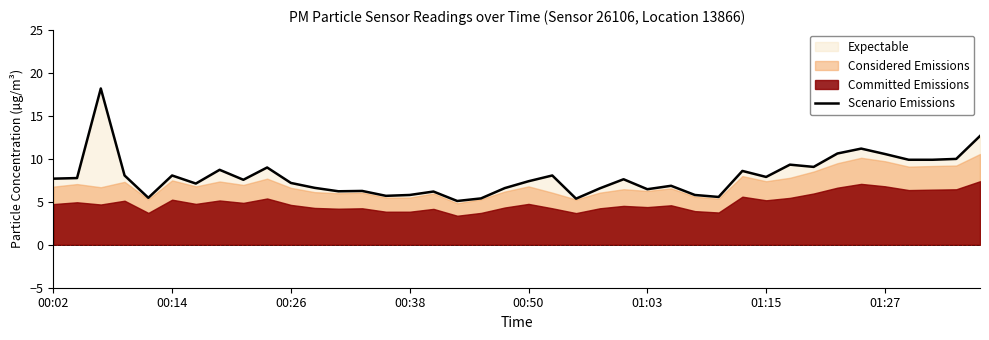

Reading left to right, transcribe all the data shown in this chart.

7.7	7.8	18.2	8.1	5.5	8.1	7.1	8.7	7.6	9.0	7.2	6.6	6.2	6.3	5.7	5.8	6.2	5.1	5.4	6.6	7.4	8.1	5.4	6.6	7.6	6.5	6.9	5.8	5.6	8.6	7.9	9.3	9.1	10.6	11.2	10.6	9.9	9.9	10.0	12.7